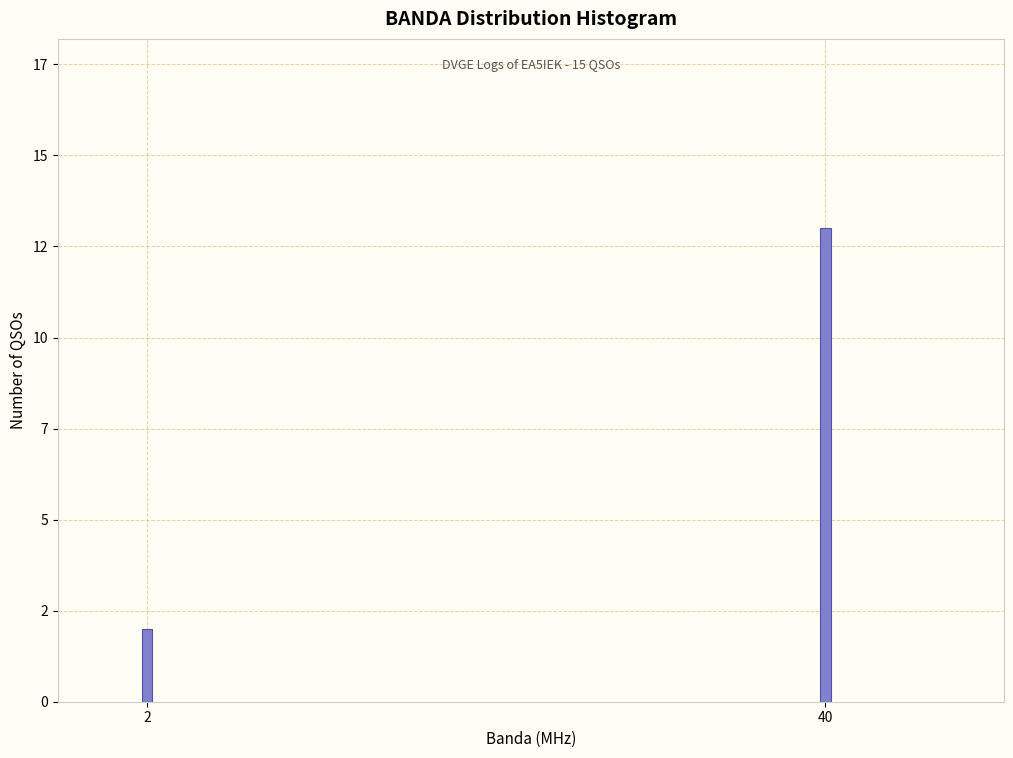

Does the chart contain any negative values?

No